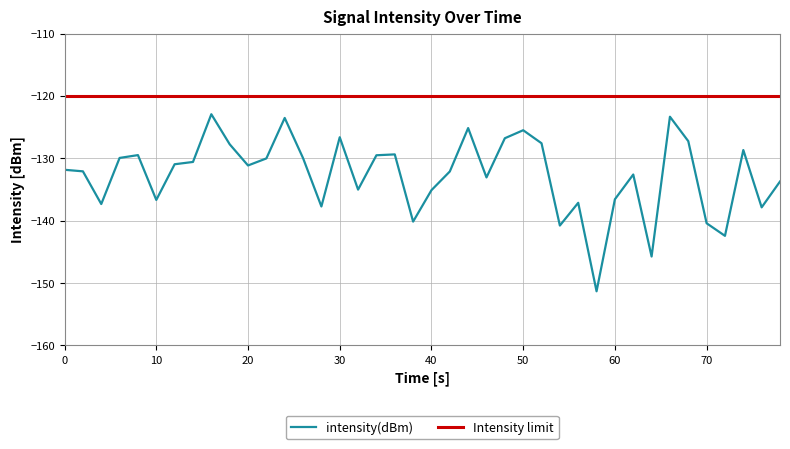

The value of intensity(dBm) at 40 is -135.1. True or false?

True